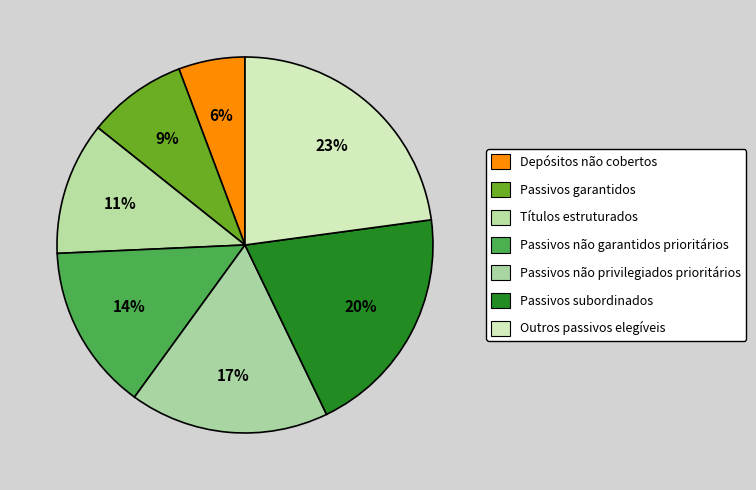

Count the number of slices in the pie.

7